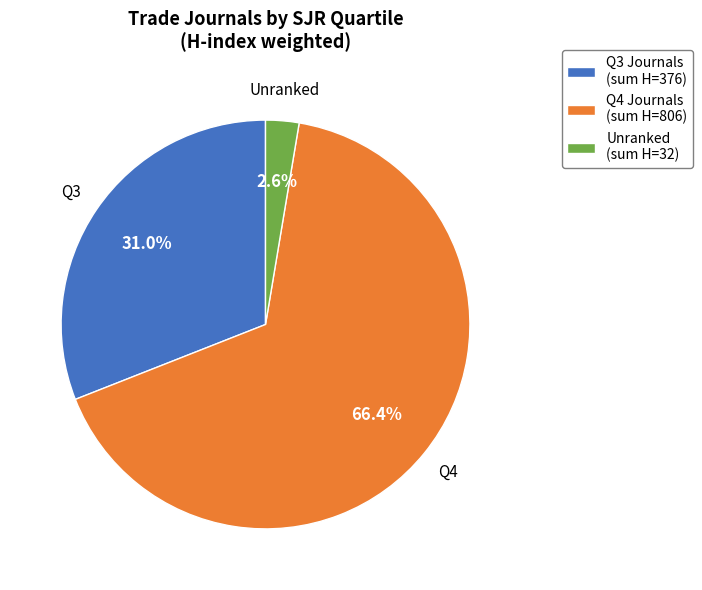

What is the largest slice in the pie chart?

Q4 Journals (sum H=806)